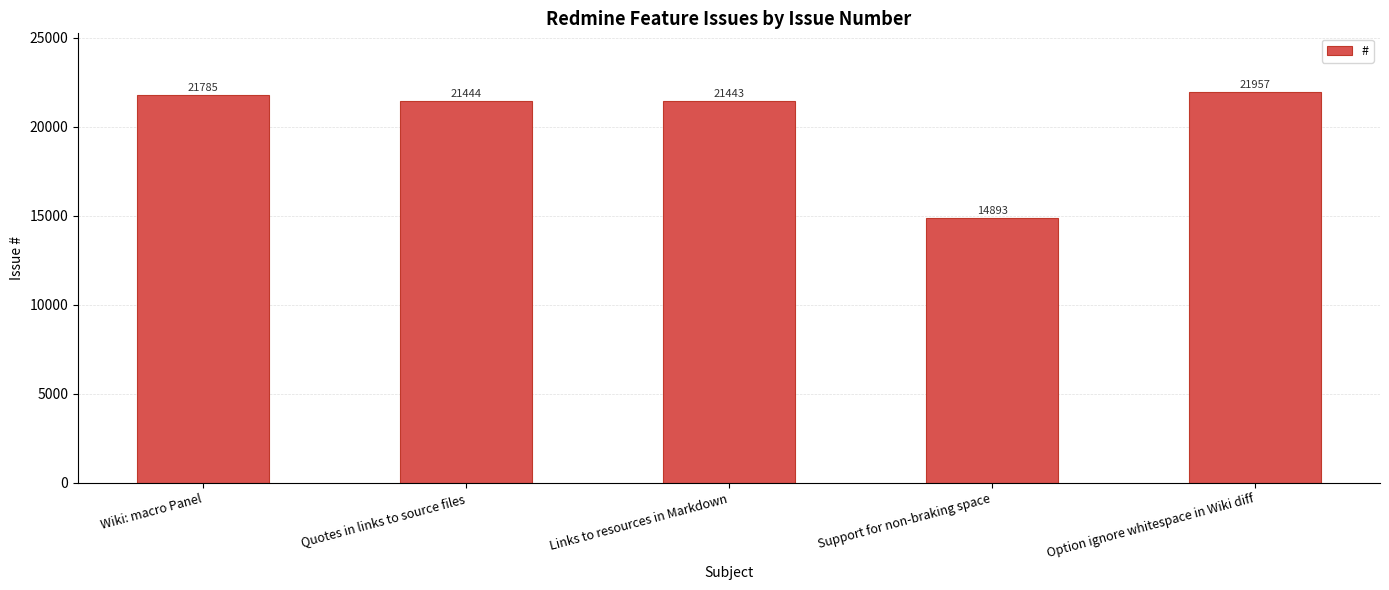

What is the ratio of the value at Links to resources in Markdown to the value at Option ignore whitespace in Wiki diff?

1.0